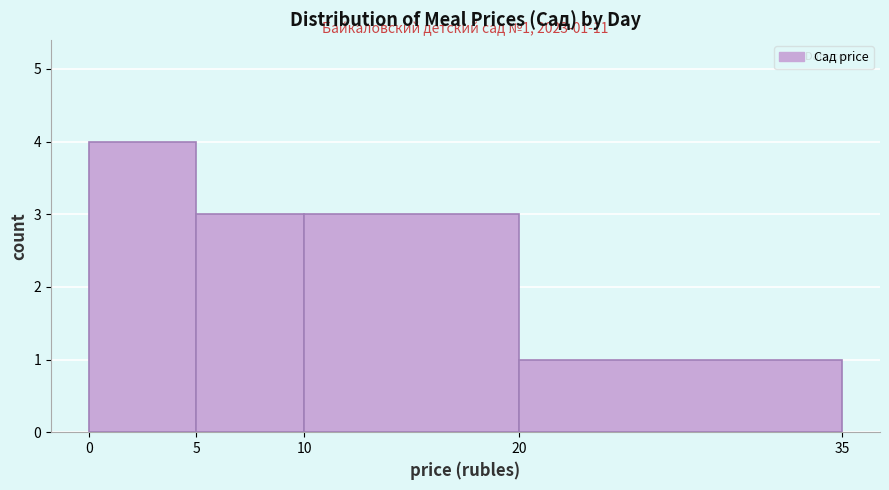

Over which range of the x-axis is the bar tallest?

0 to 5